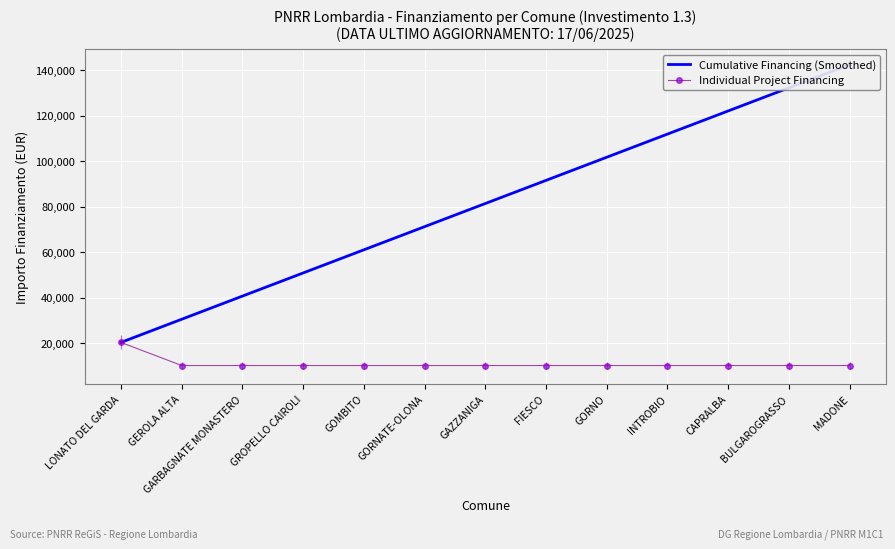

What is the difference between the maximum and minimum values in the Cumulative Financing (Smoothed) series?

122064